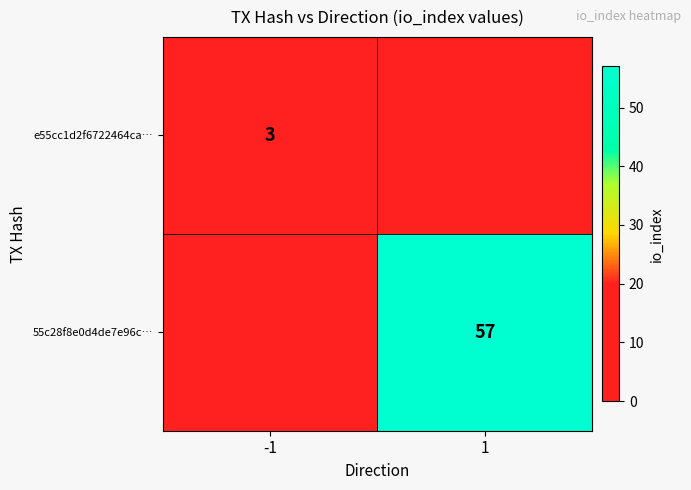

The e55cc1d2f6722464ca… series shows 3 at -1. True or false?

True